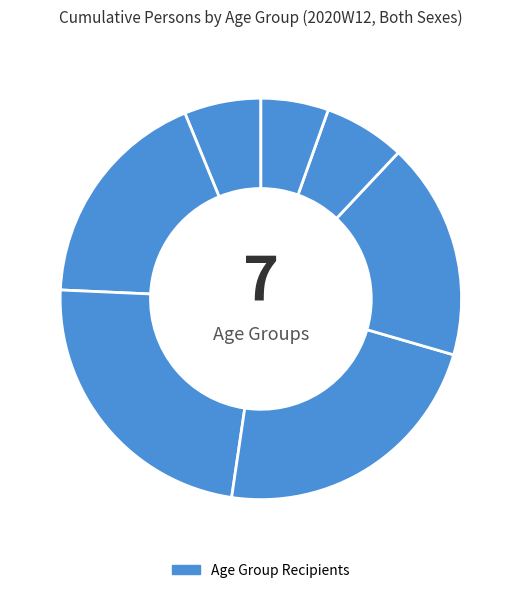

How many slices are in this pie chart?

7